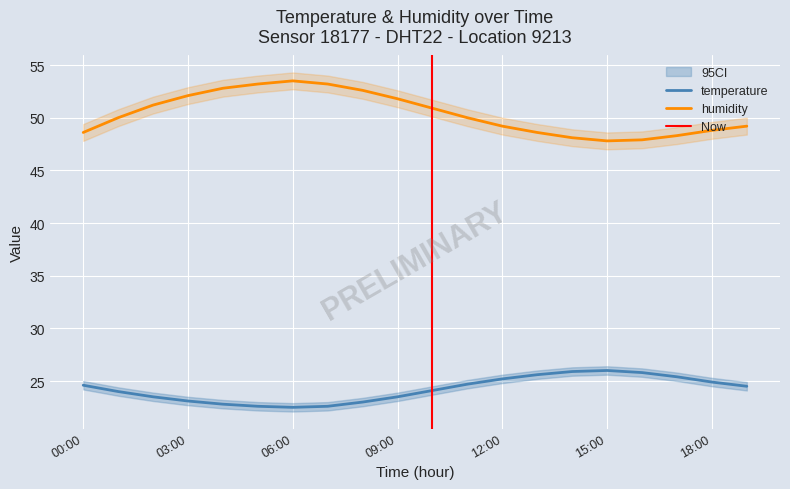

True or false: temperature and humidity cross at least once.

False